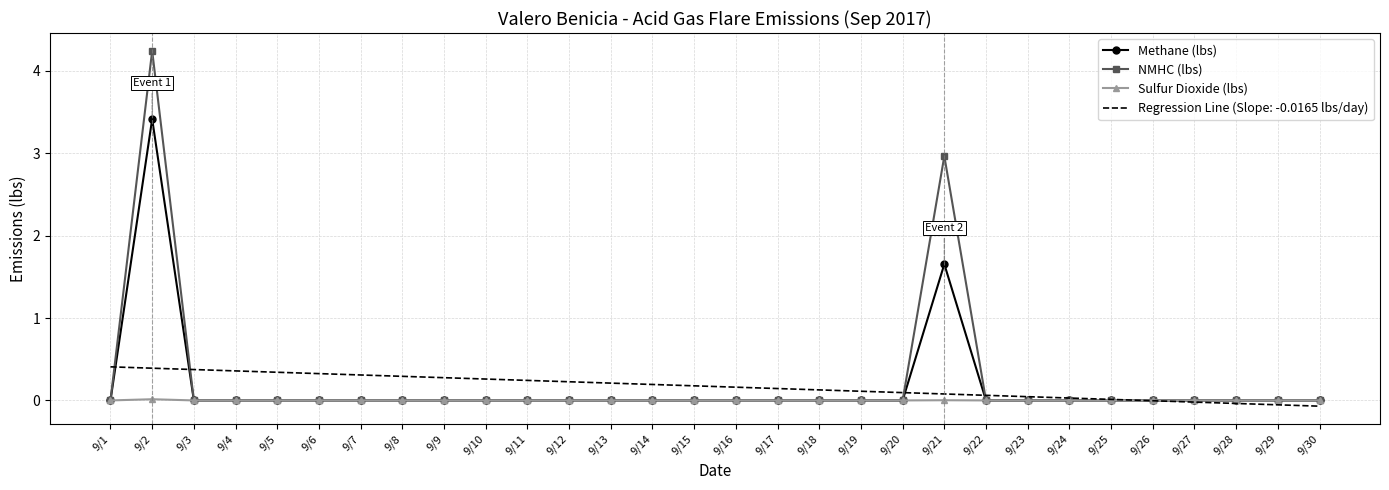

What is the spread (max minus min) of values at 9/10?

0.3